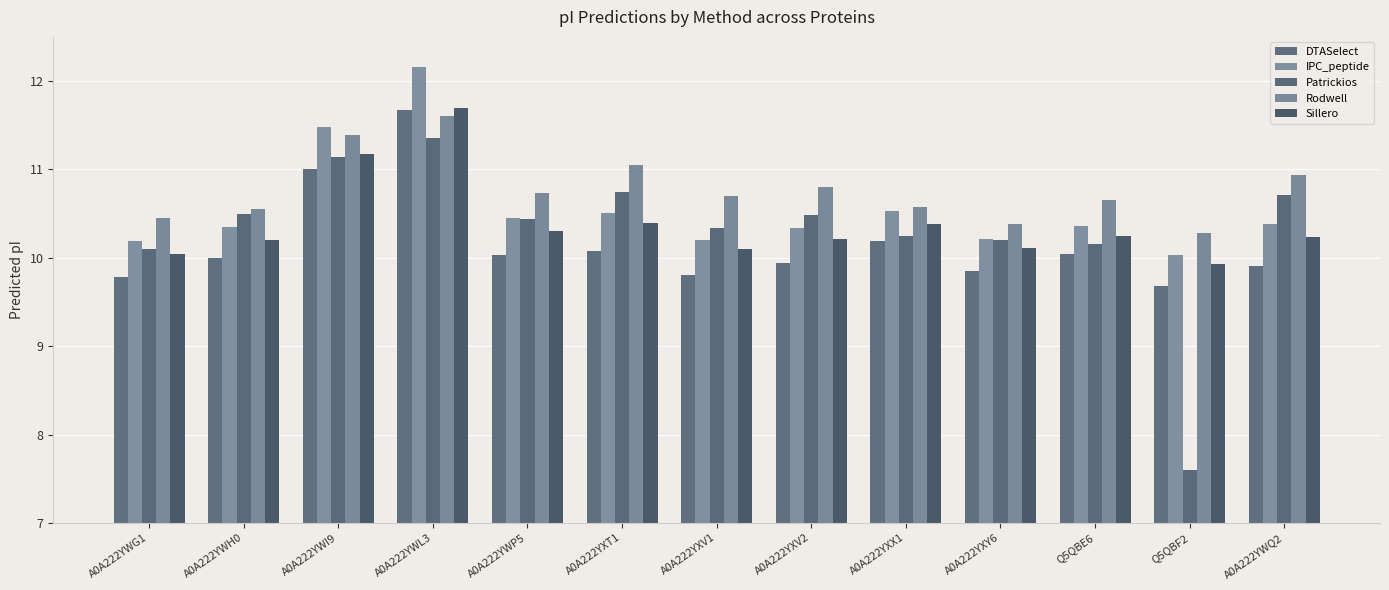

What is the difference between the IPC_peptide values at A0A222YXY6 and A0A222YWL3?

1.9